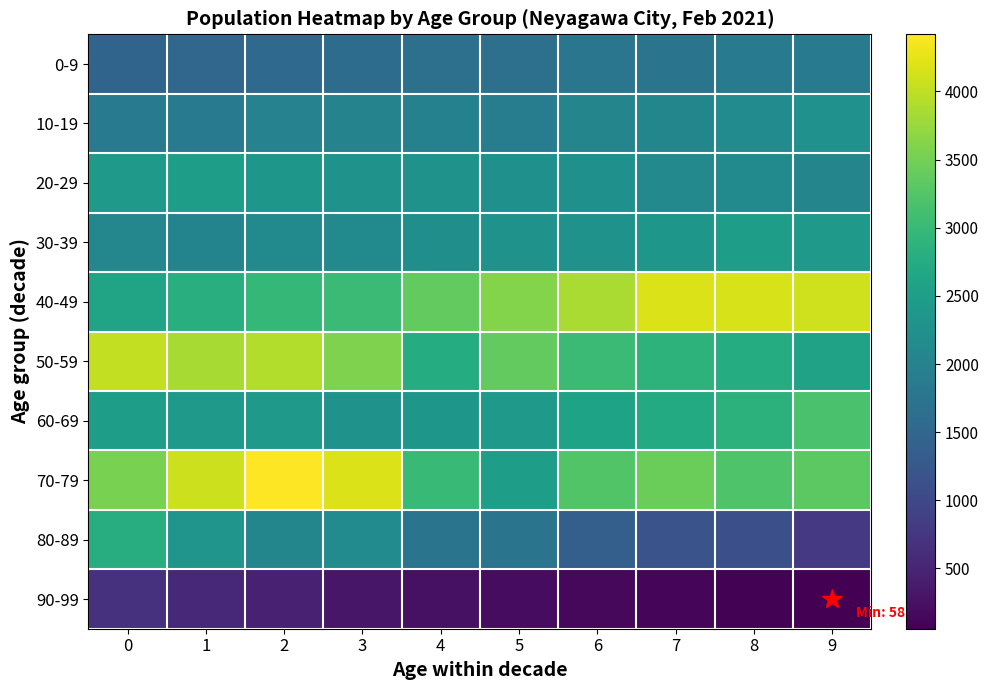

The 0-9 series shows 2089 at 1. True or false?

False